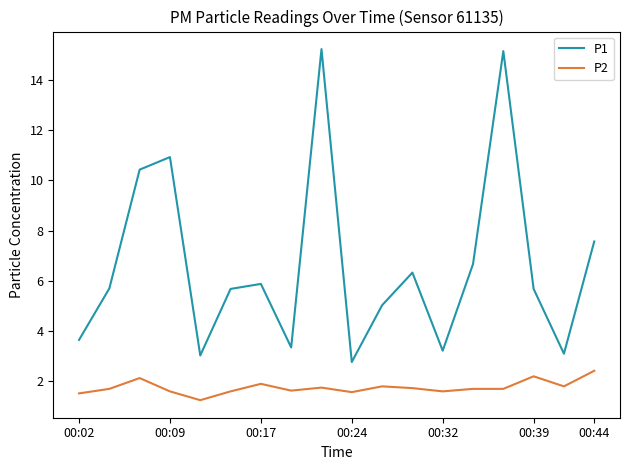

Which series has the widest spread of values?

P1